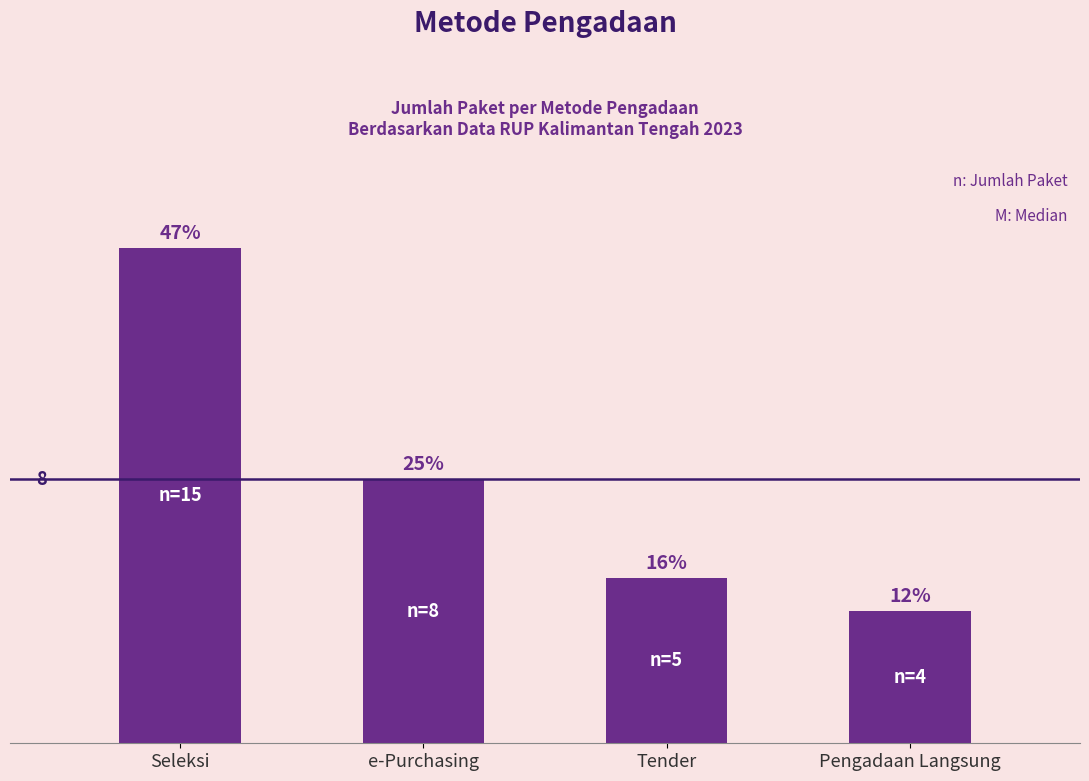

What is the label of the 1st bar from the right?

Pengadaan Langsung